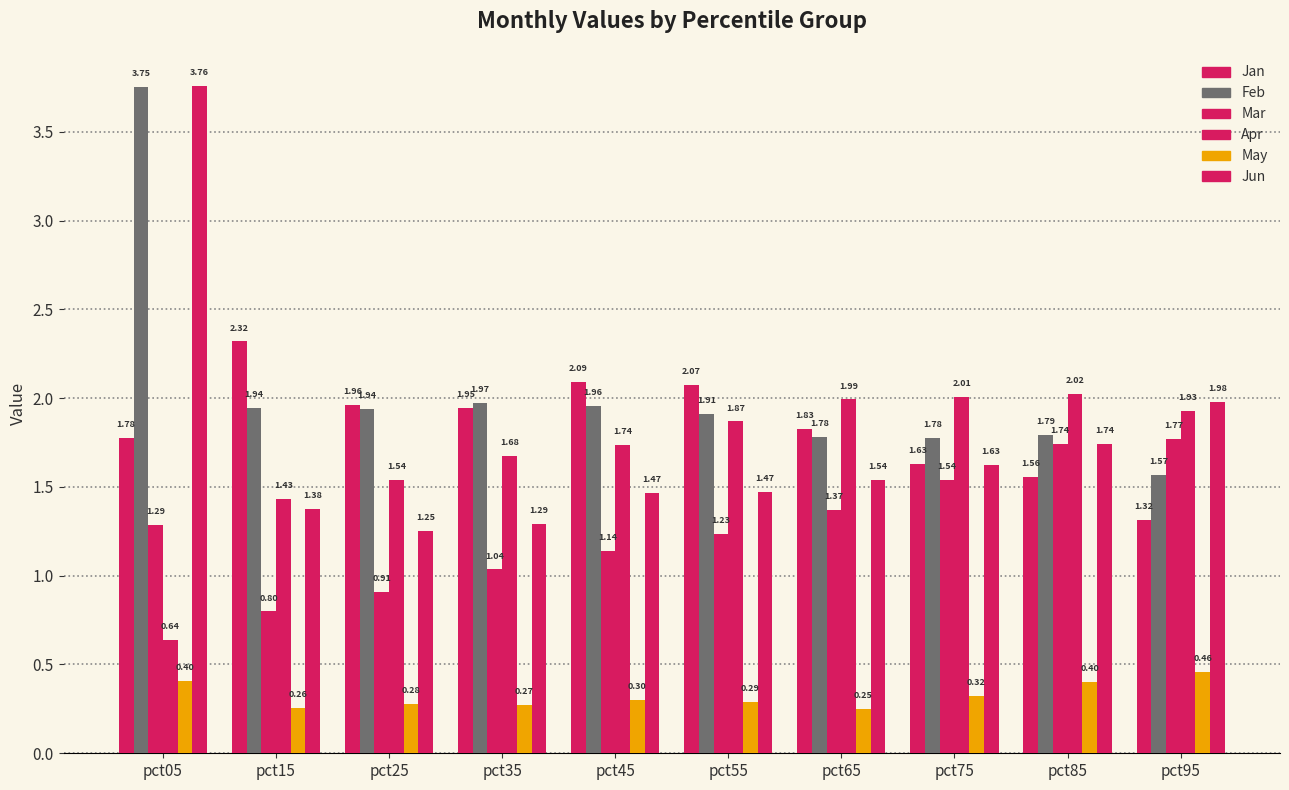

At which category is the sum across all series the highest?

pct05